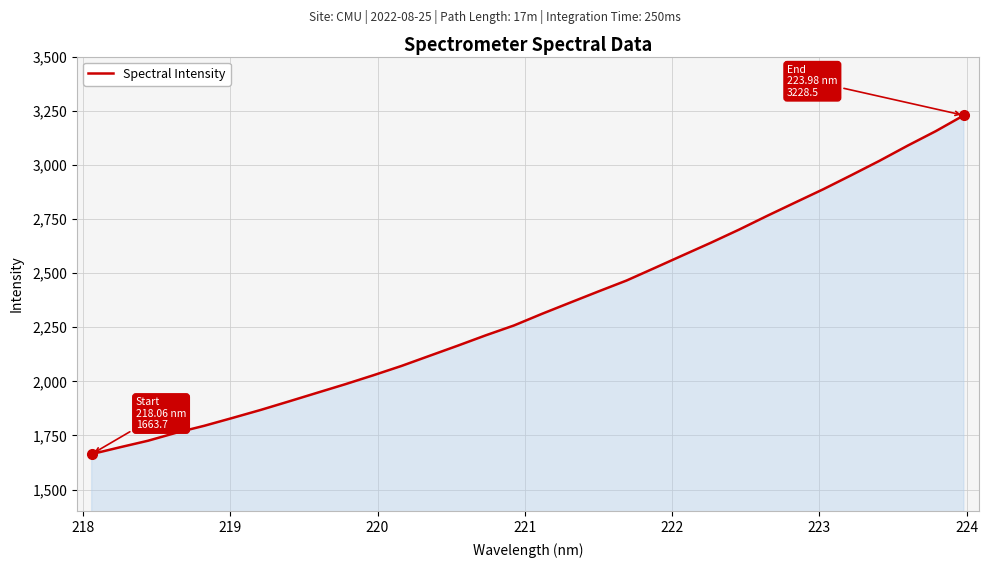

How many lines are shown in the chart?

1